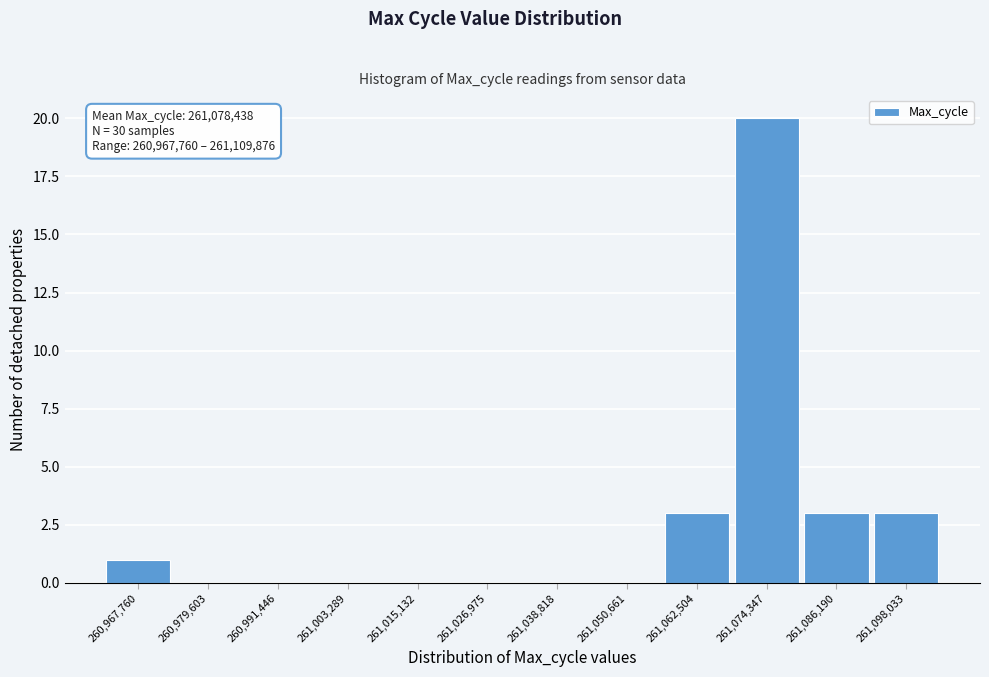

Reading right to left, transcribe all the data shown in this chart.

261,098,033=3	261,086,190=3	261,074,347=20	261,062,504=3	261,050,661=0	261,038,818=0	261,026,975=0	261,015,132=0	261,003,289=0	260,991,446=0	260,979,603=0	260,967,760=1